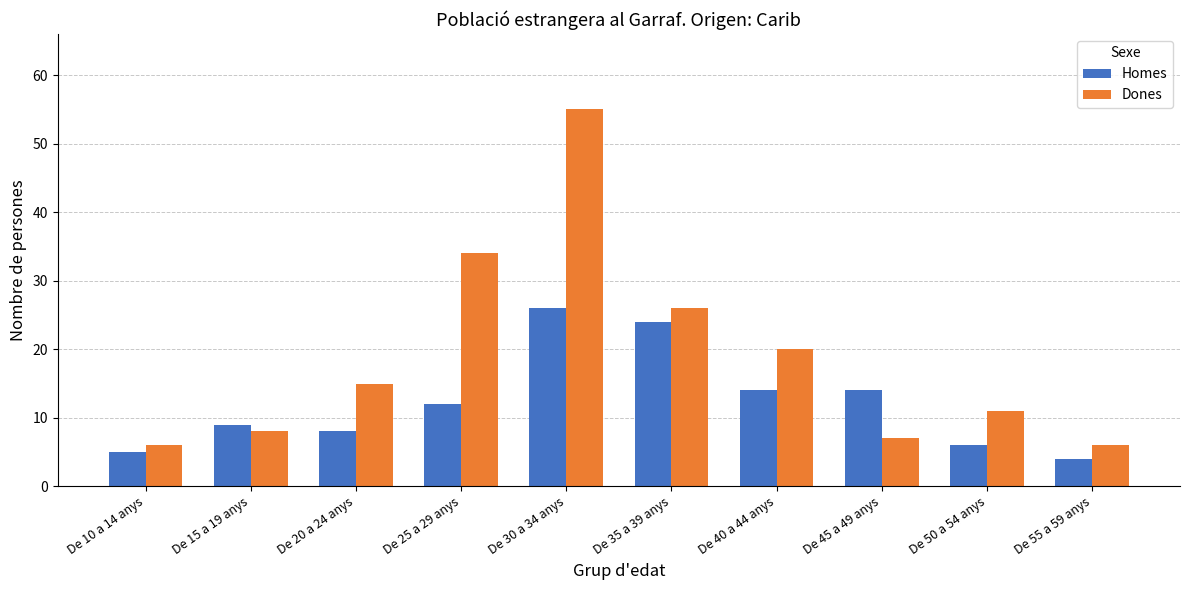

Are the bars horizontal?

No